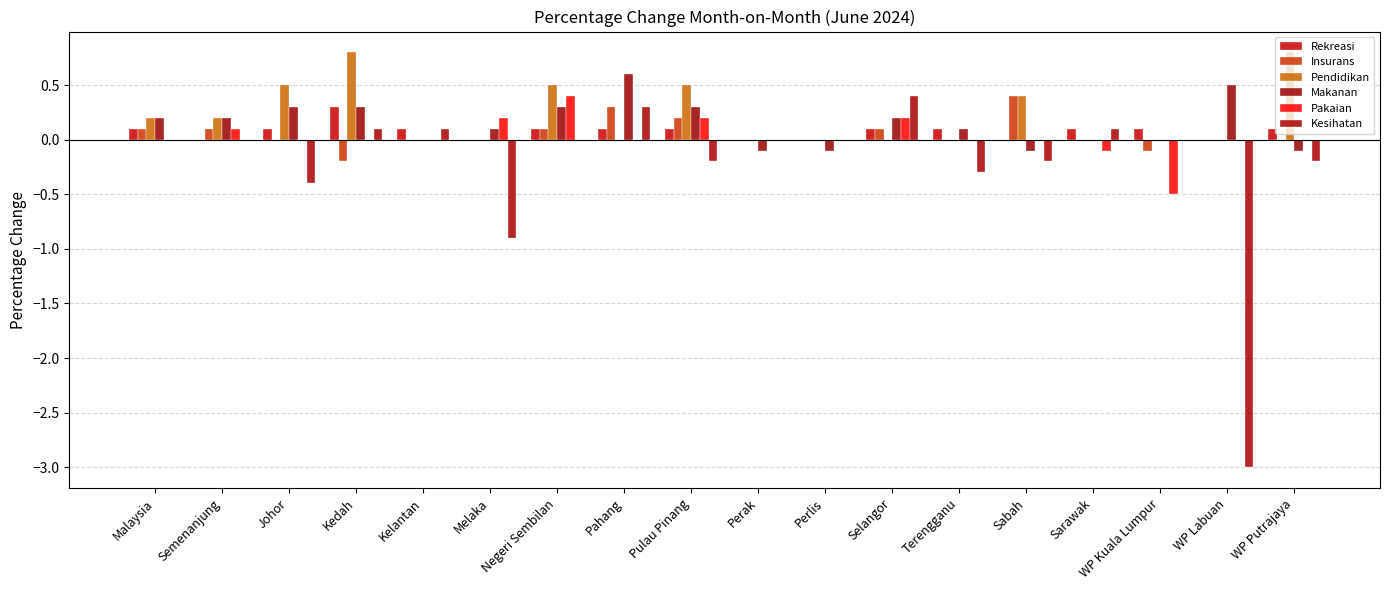

Are the bars horizontal?

No